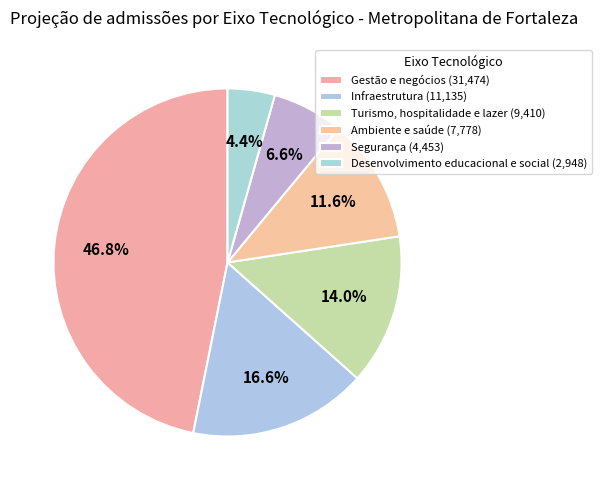

How many slices are in this pie chart?

6